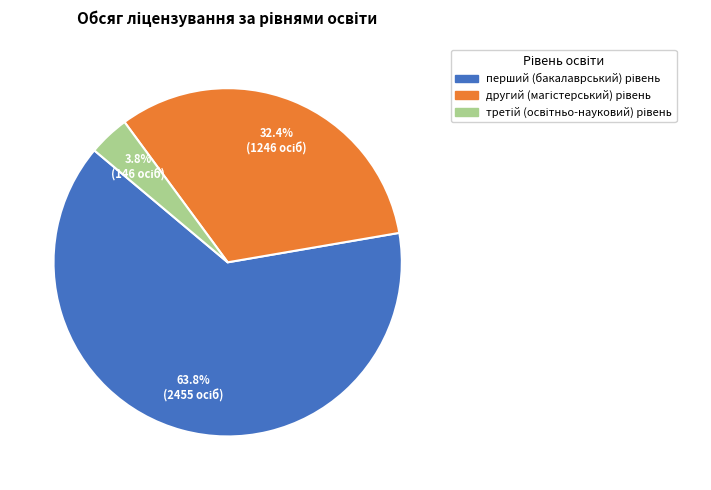

Does any single category account for the majority?

Yes